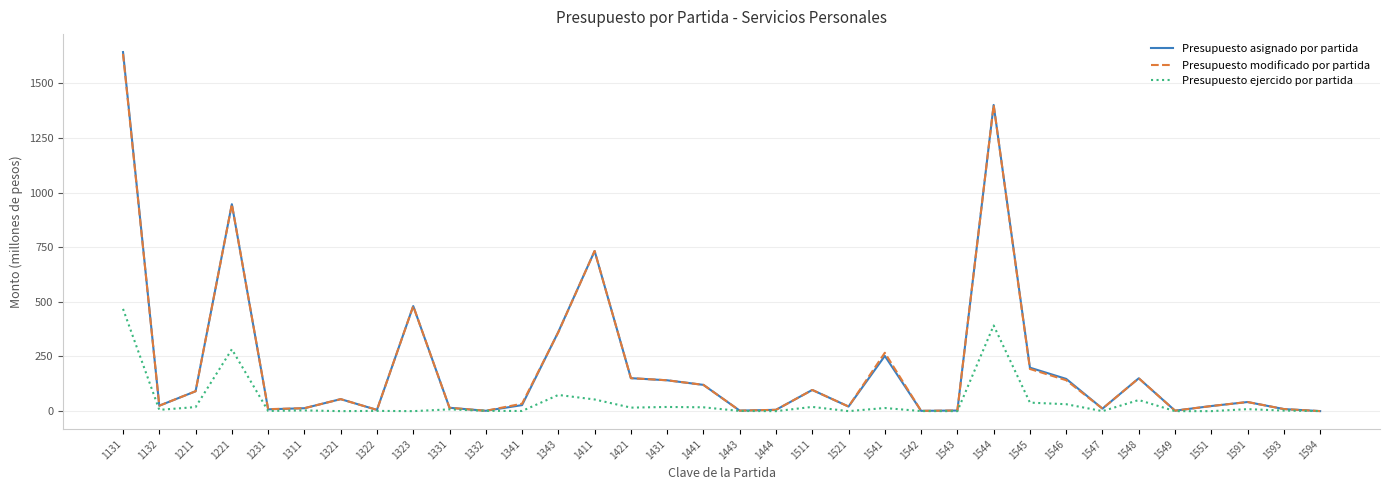

What is the greatest value displayed?

1642.5